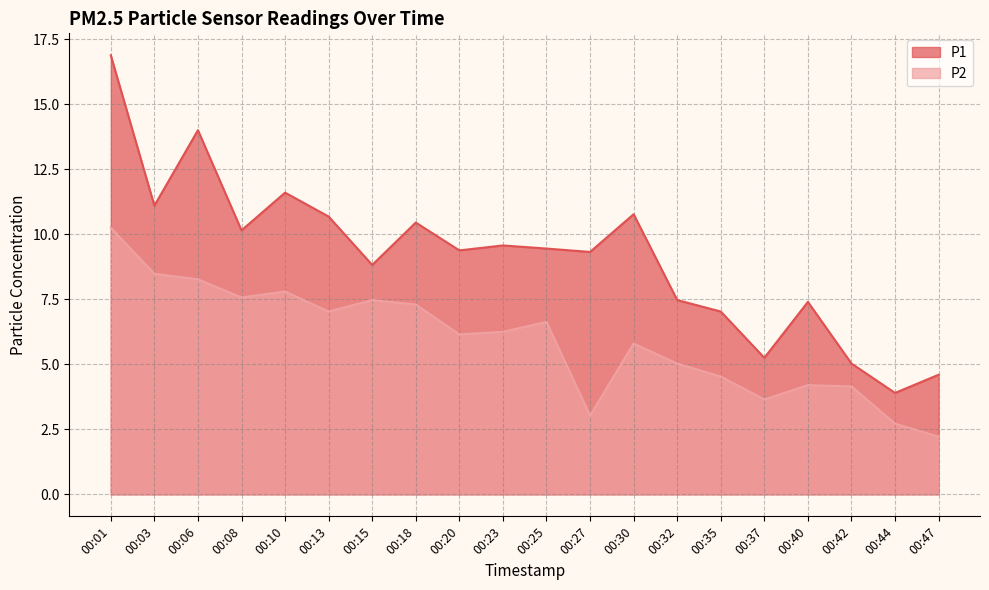

True or false: P2 and P1 cross at least once.

False